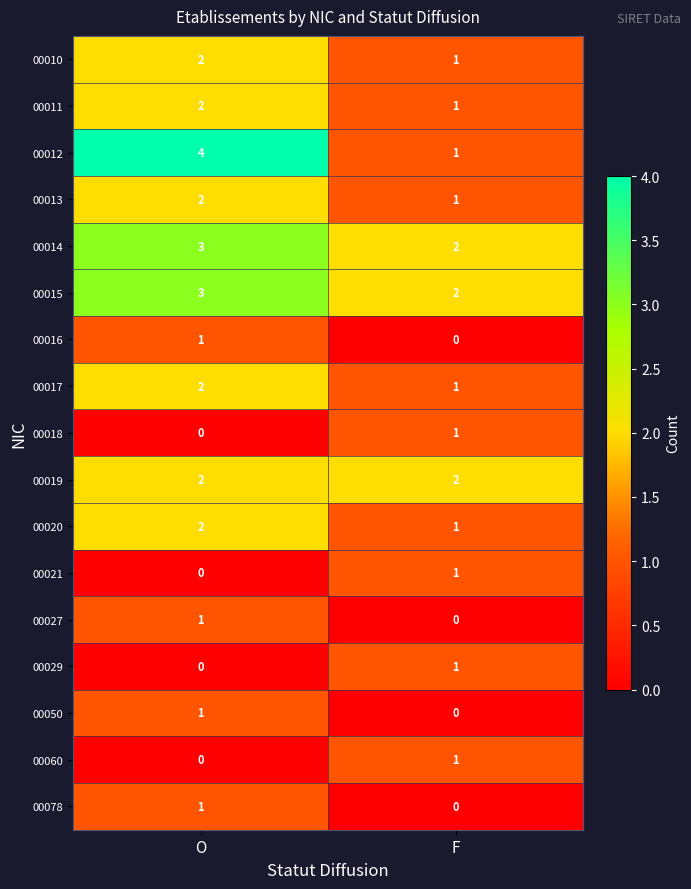

What is the spread (max minus min) of values at O?

4